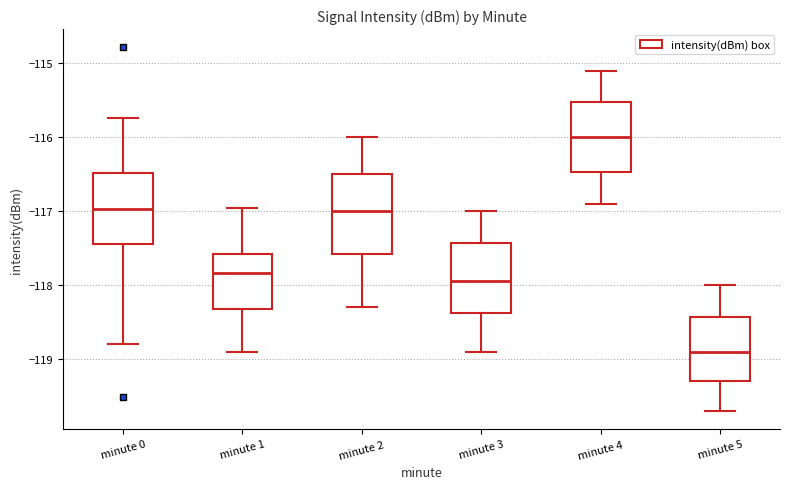

Where is the lower edge of the box for minute 1 on the y-axis? The values are not printed on the chart, so give them approximately, as read against the axis.

-118.3